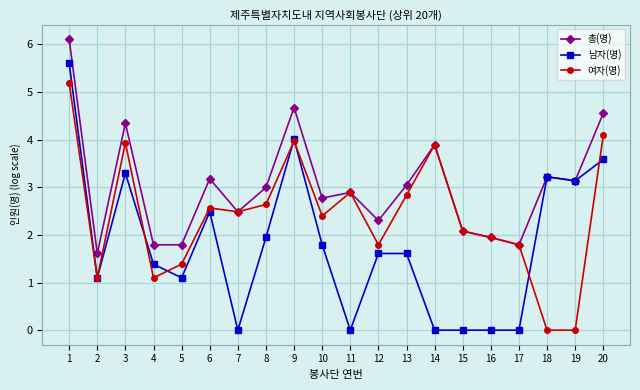

Rank the series by their maximum value, from lowest to highest.

여자(명), 남자(명), 총(명)